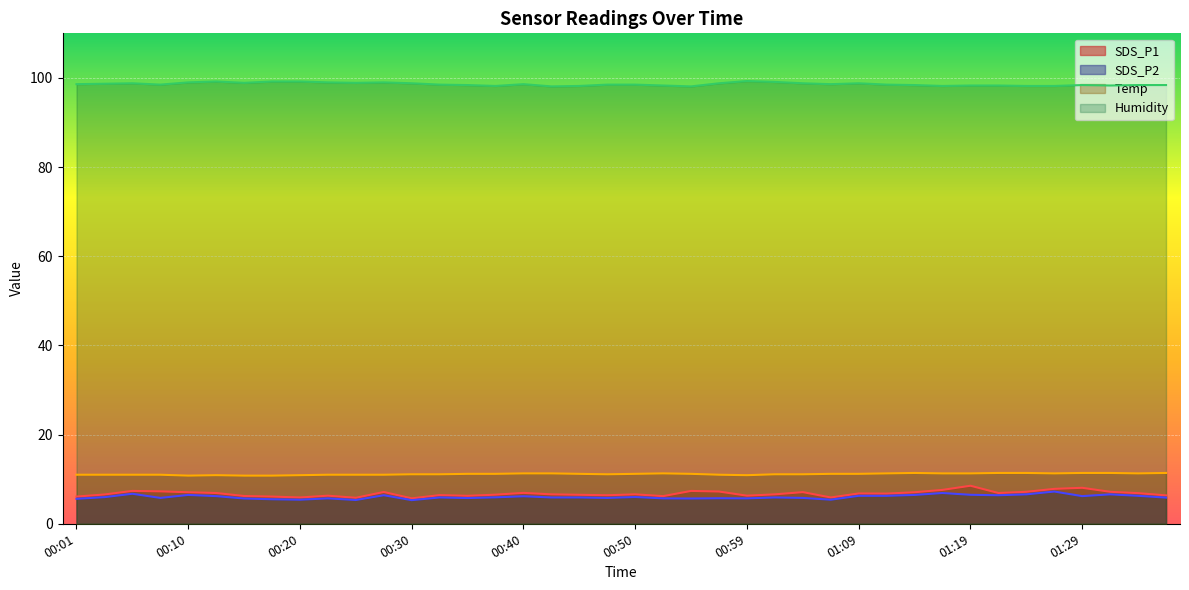

What is the total value across all series at 00:45?

121.8